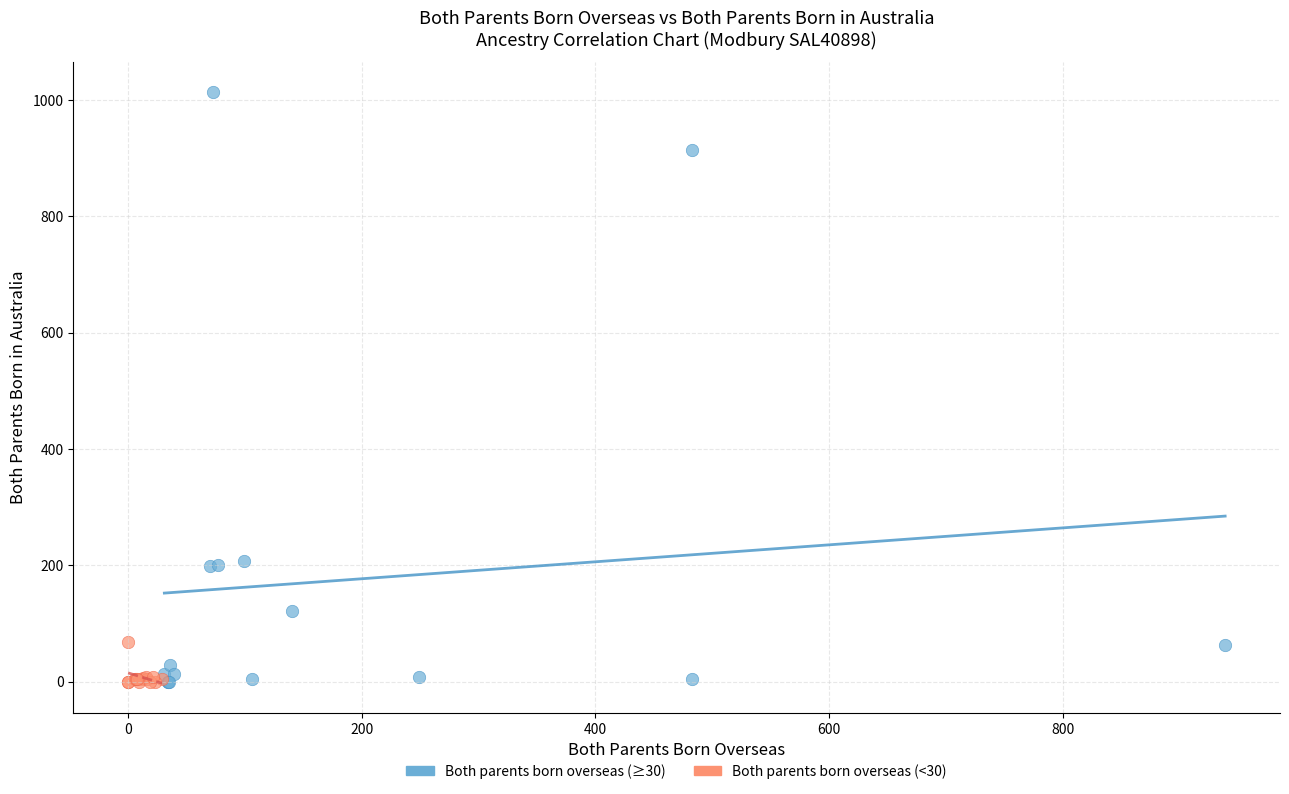

Which series contains the highest Y value?

Both parents born overseas (≥30)